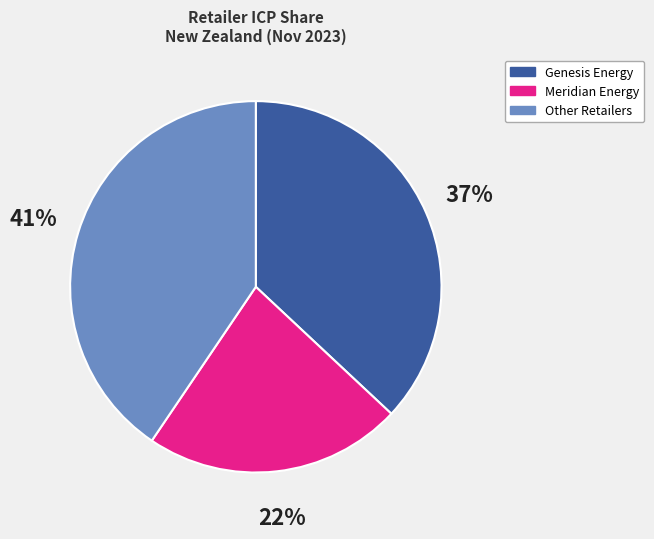

To the nearest percent, what is the average slice percentage?

33%